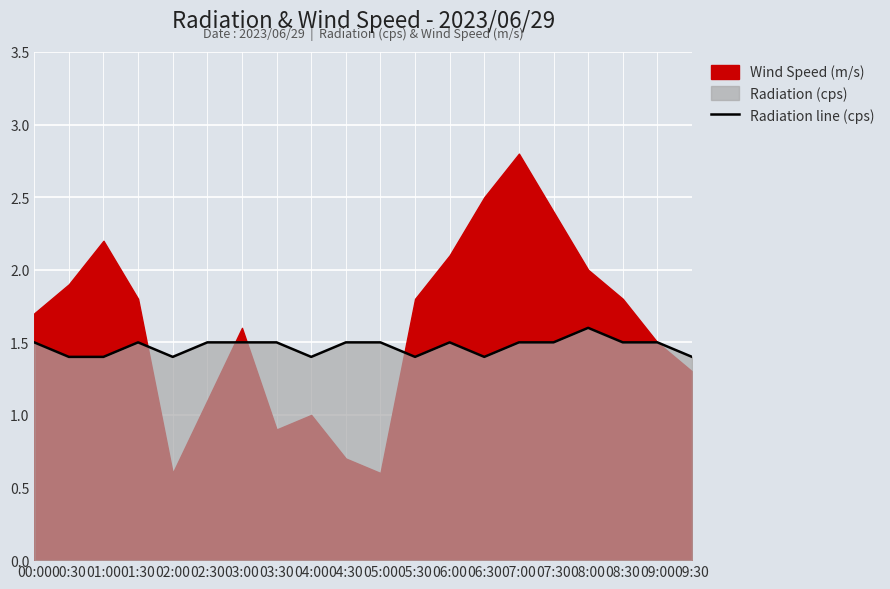

Which label corresponds to the largest value in the chart?

08:00